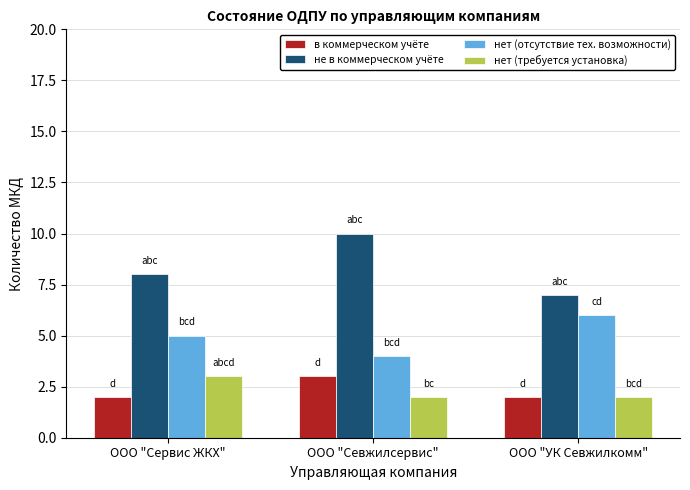

What position from the right is ООО "Севжилсервис"?

2